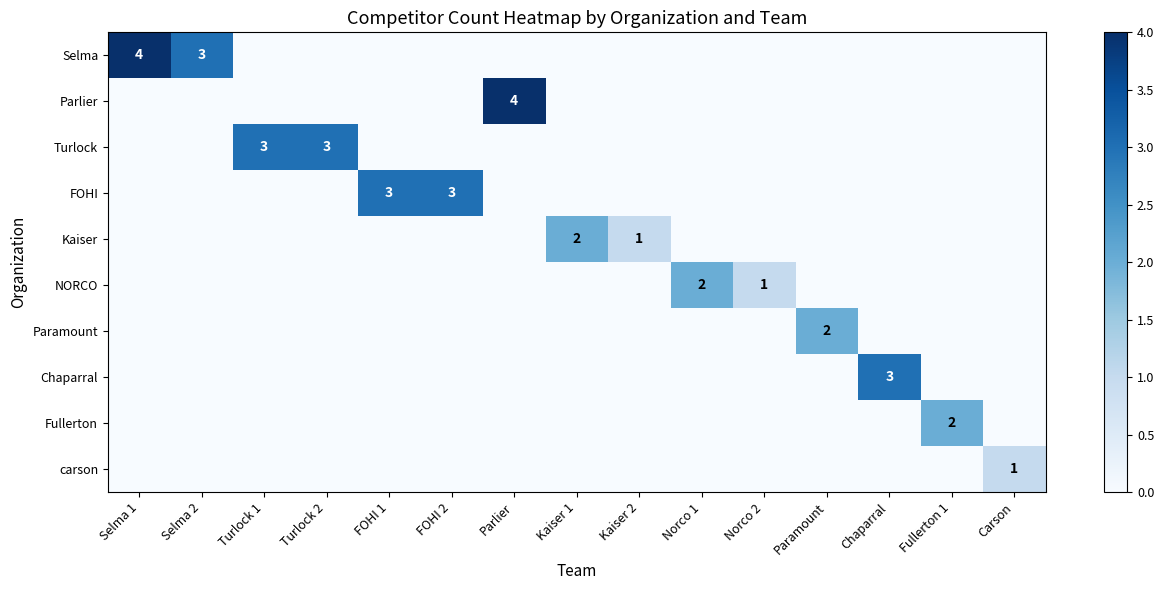

Which series has the largest total across all categories?

Selma